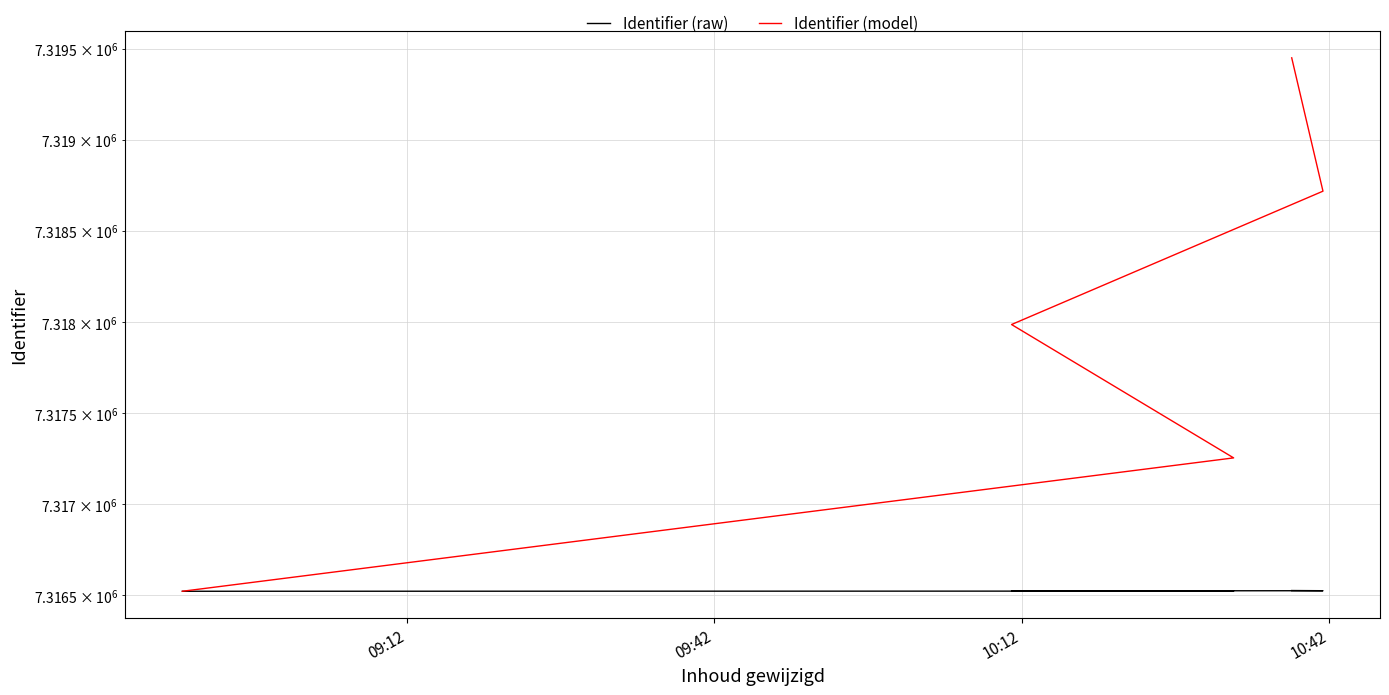

Reading left to right, transcribe all the data shown in this chart.

Identifier (raw): 7316522.0	7316523.0	7316524.0	7316525.0	7316526.0
Identifier (model): 7316522.0	7317254.7	7317987.3	7318720.0	7319452.6